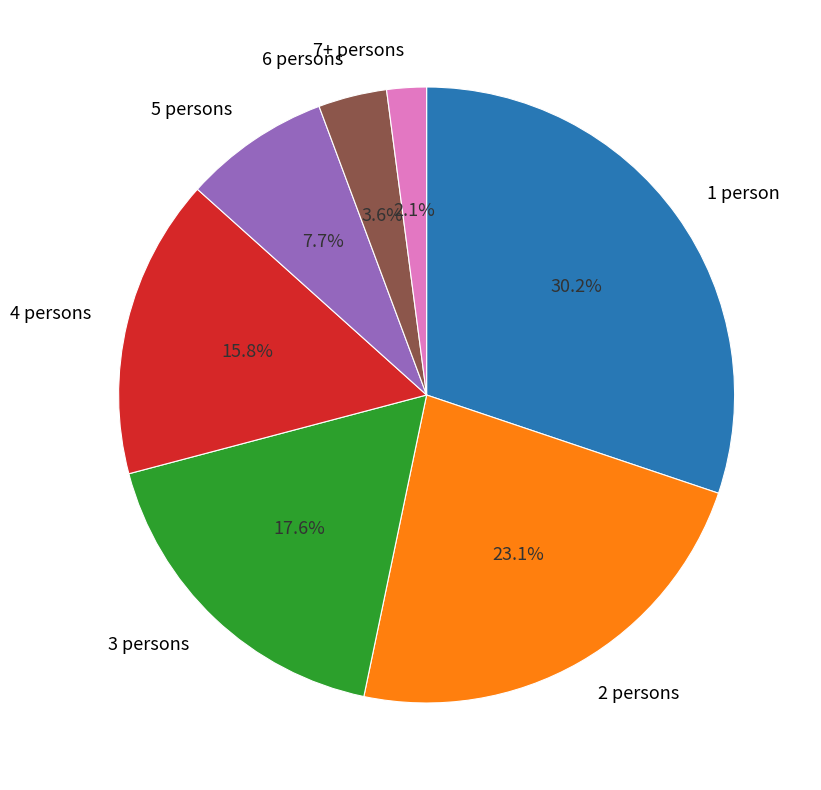

What is the total percentage of 2 persons and 6 persons?

26.7%